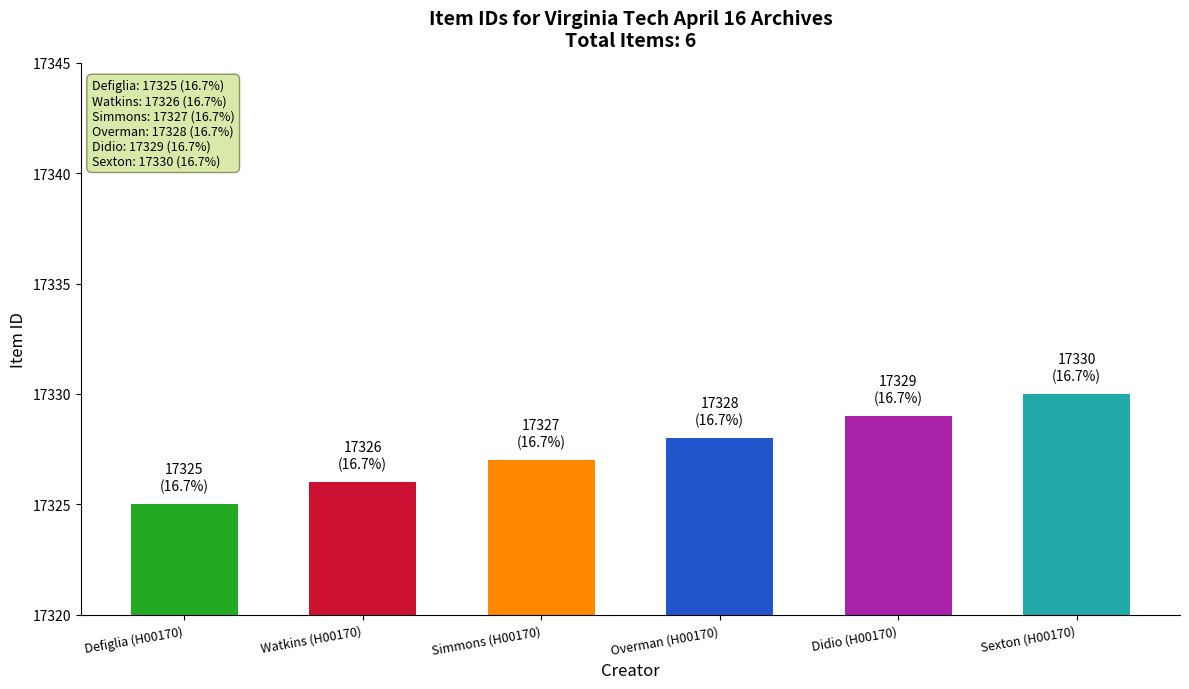

What is the difference between the maximum and minimum values?

5